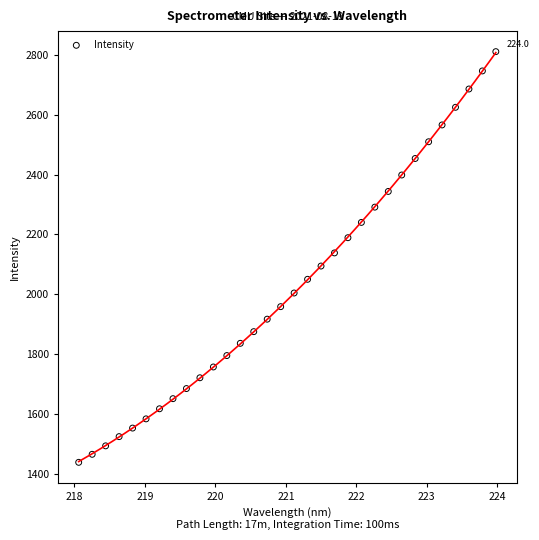

What is the range of X values (max minus min)?

5.9